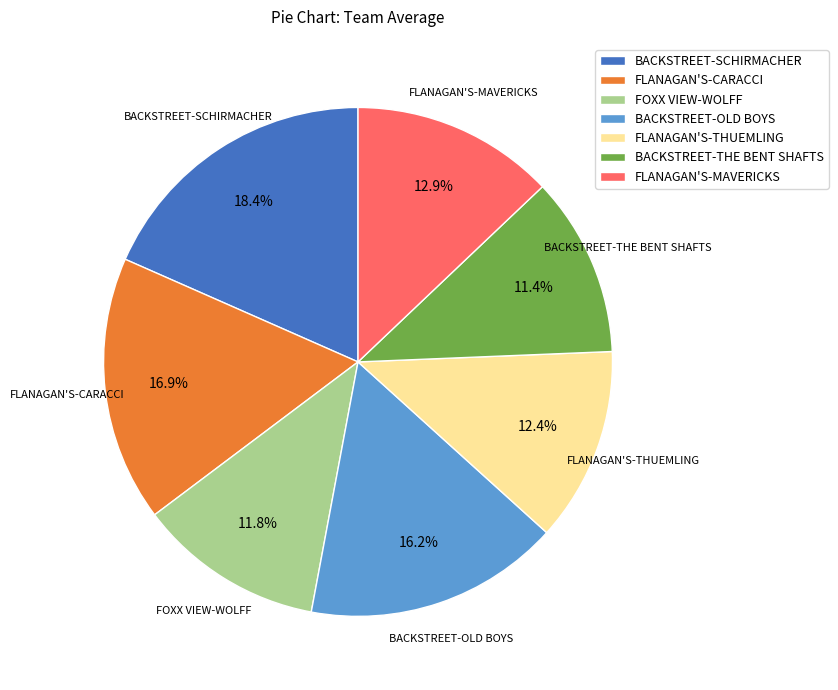

To the nearest percent, what is the average slice percentage?

14%